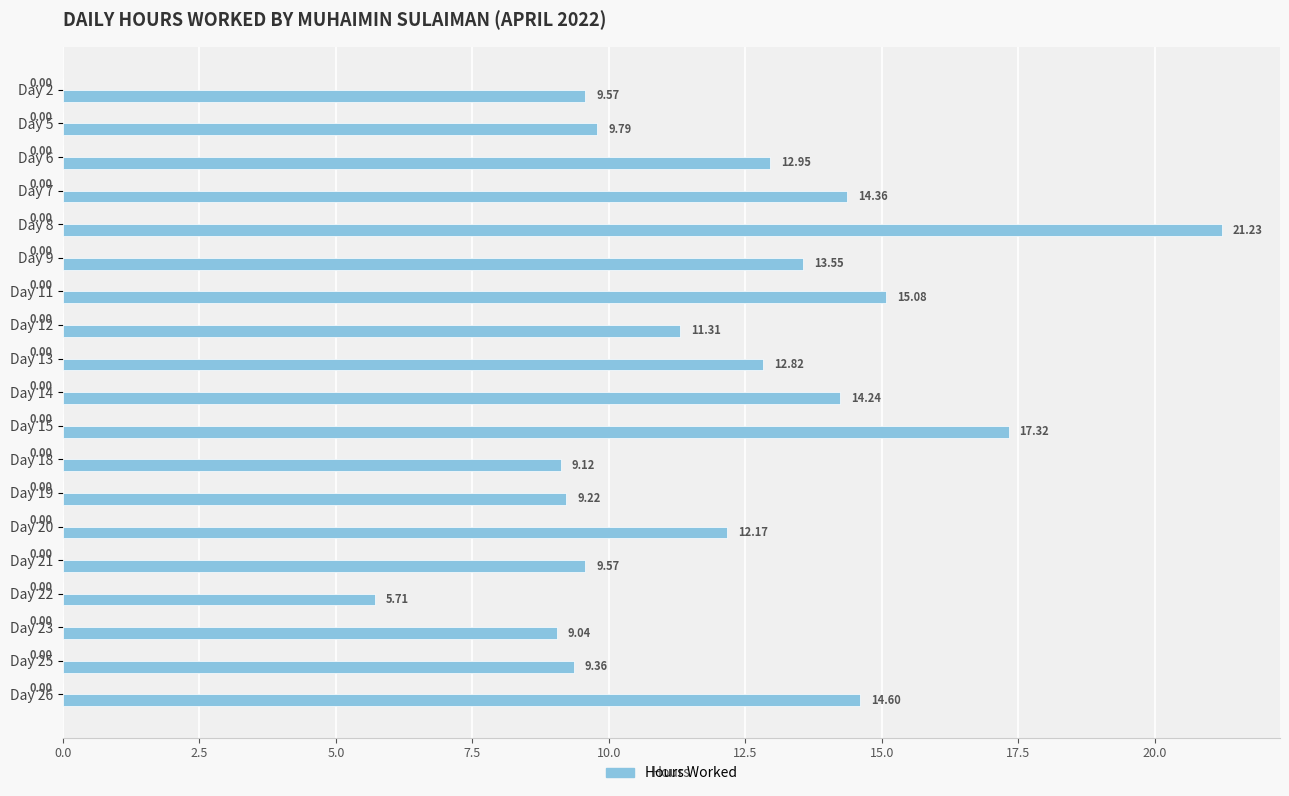

Approximately how many times larger is the value at Day 6 compared to Day 22?

2.3